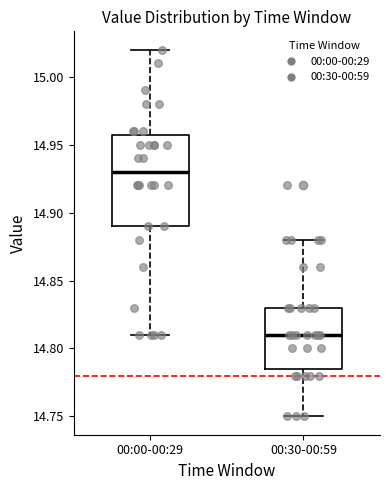

Which box's median line is the highest?

00:00-00:29